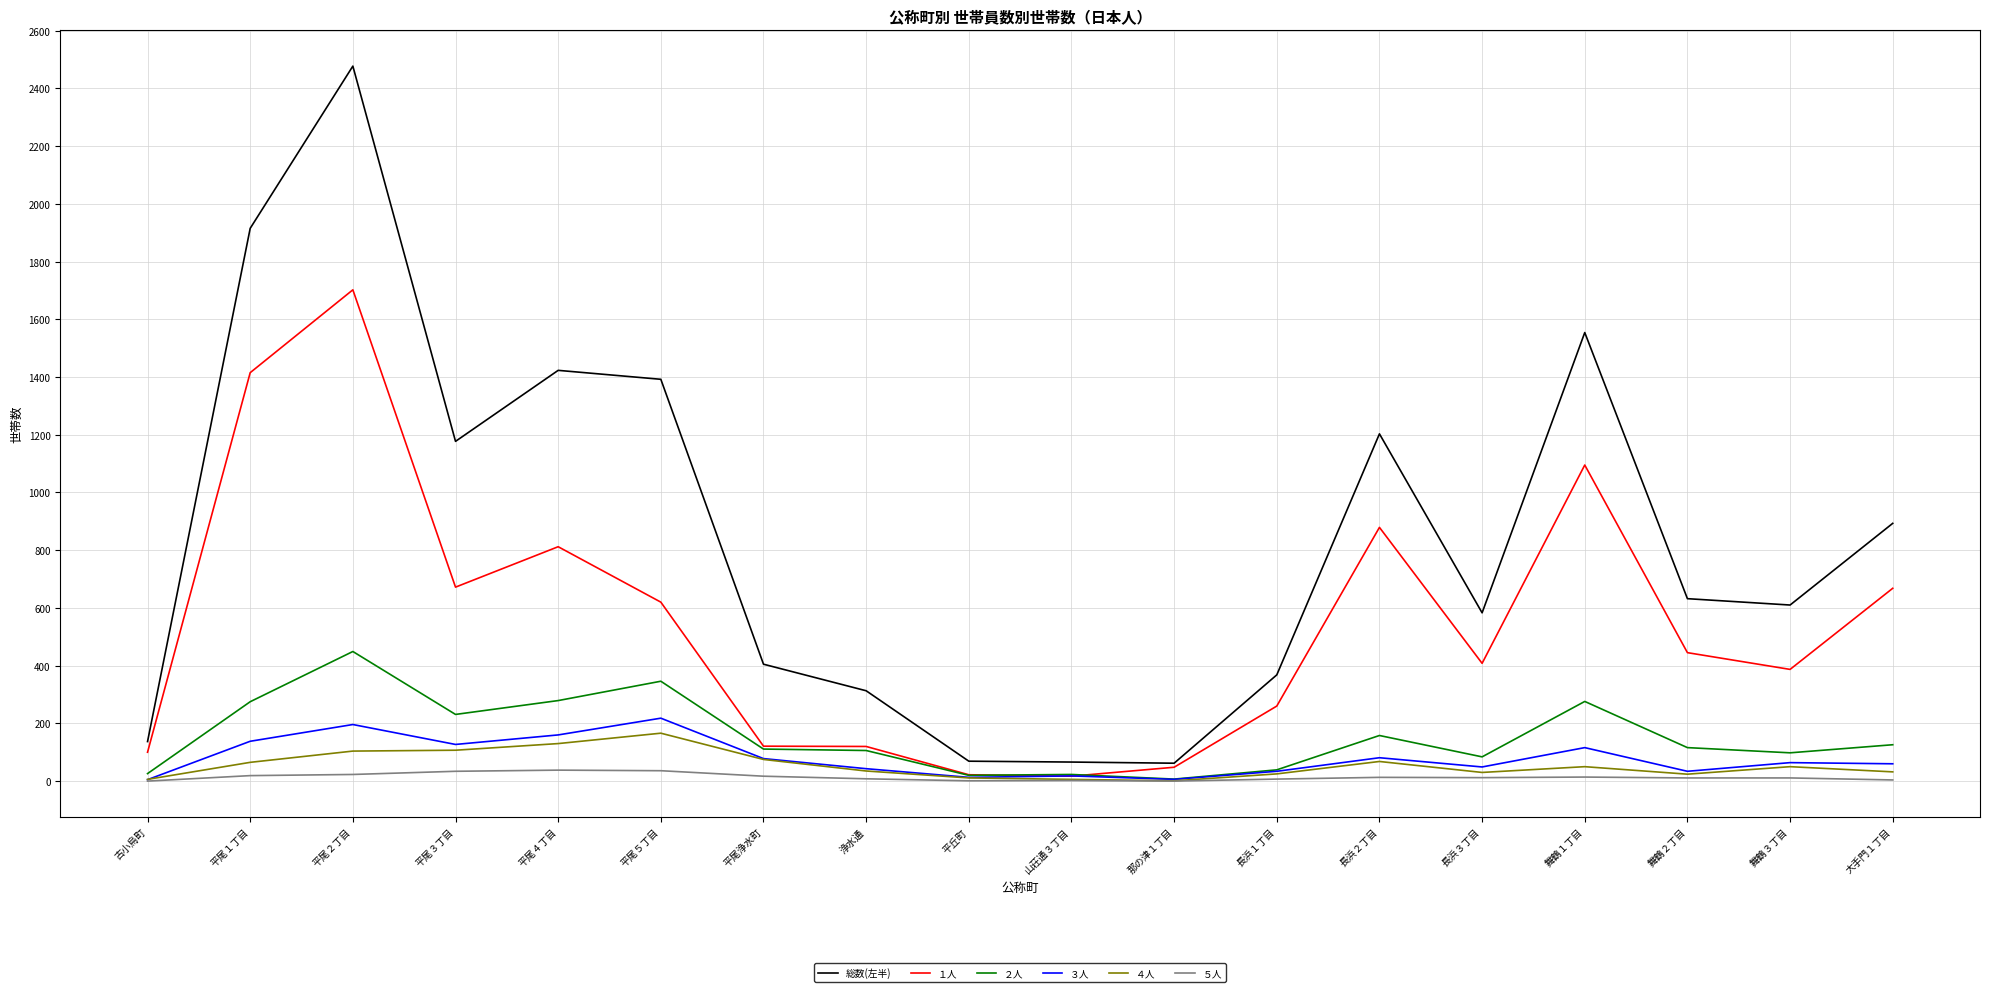

The value of 総数(左半) at 平尾５丁目 is 1392. True or false?

True